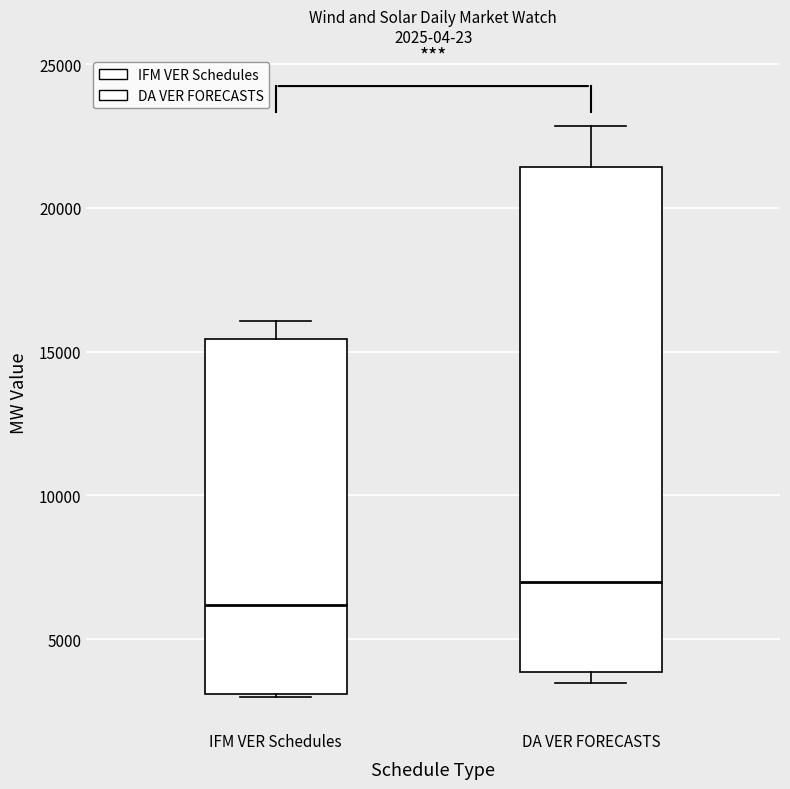

Which box's median line is the highest?

DA VER FORECASTS